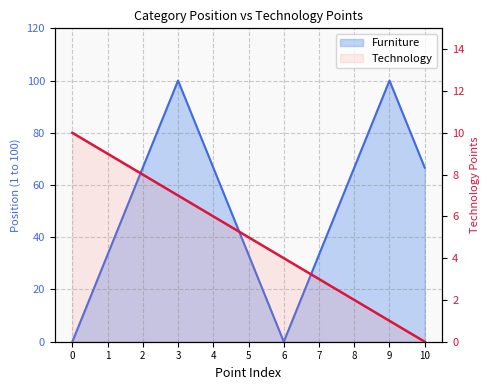

True or false: Furniture has a value of 33.3 at Chairs.

True